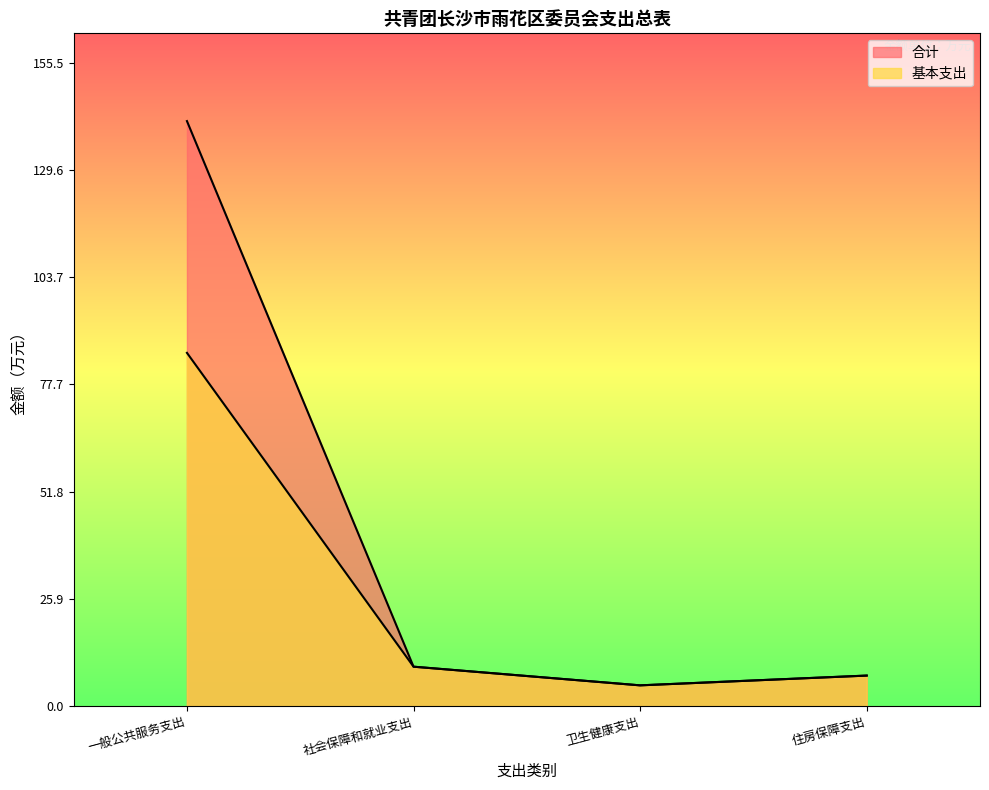

True or false: 合计 and 基本支出 cross at least once.

False